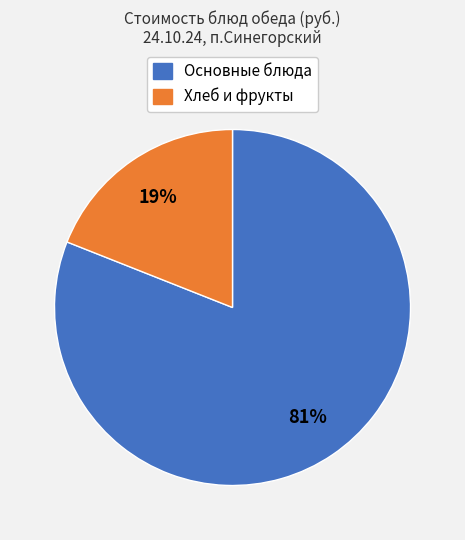

To the nearest percent, what is the difference between the largest and smallest slice percentages?

62%